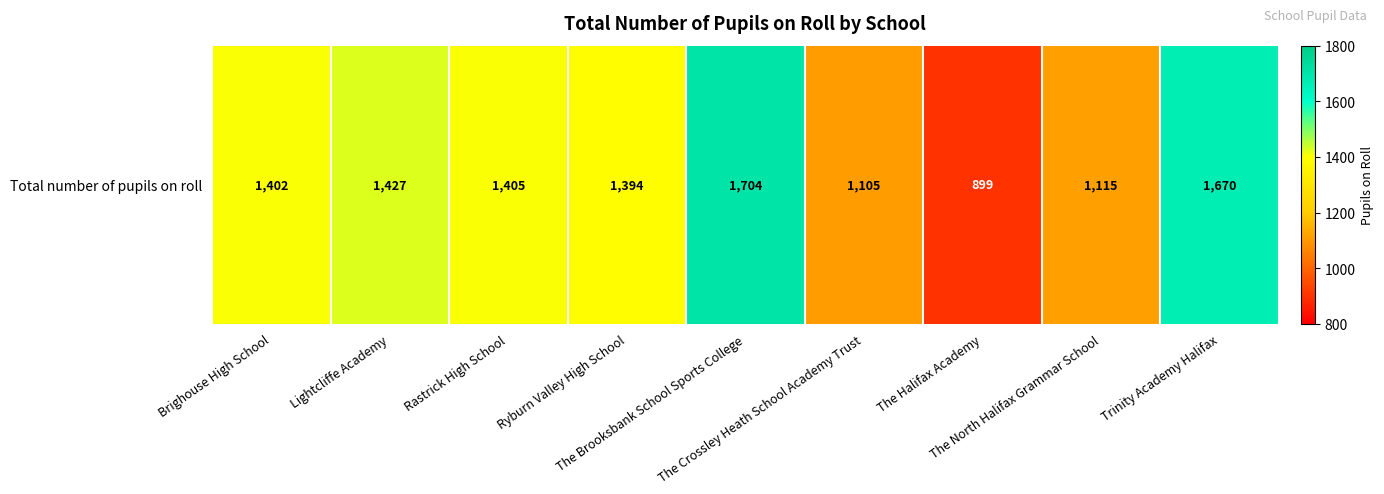

Reading right to left, list all the values displayed in this chart.

1670	1115	899	1105	1704	1394	1405	1427	1402